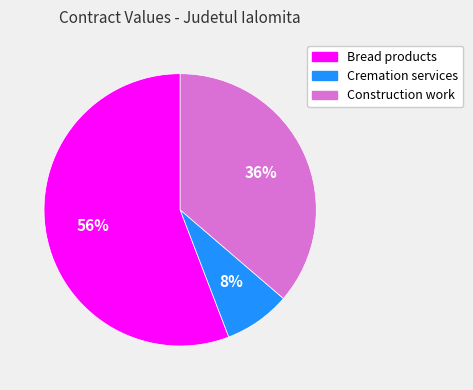

To the nearest percent, what portion does Bread products represent?

56%